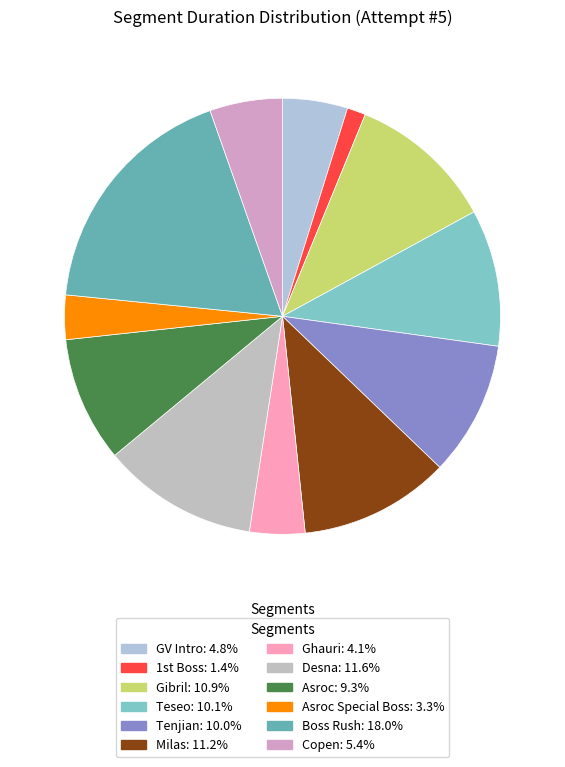

Count the number of slices in the pie.

12